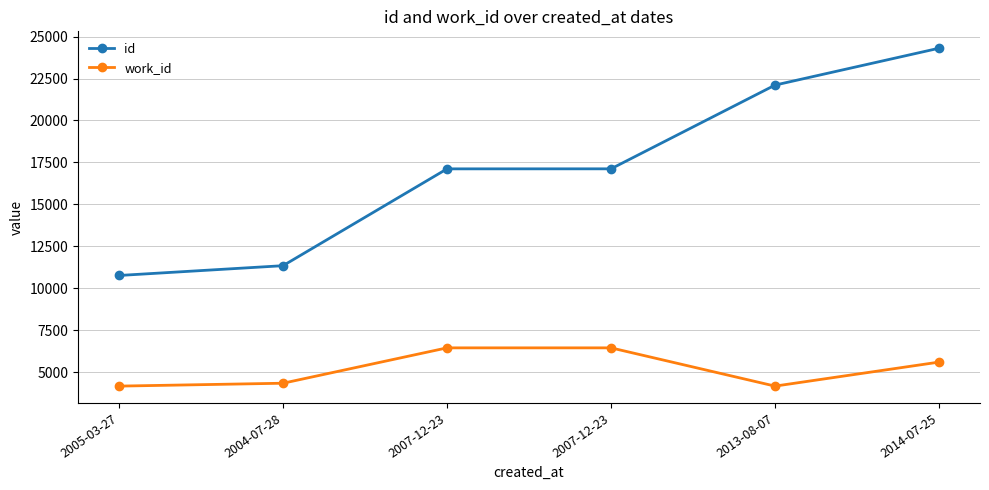

At which category does work_id reach its first local valley?

2013-08-07